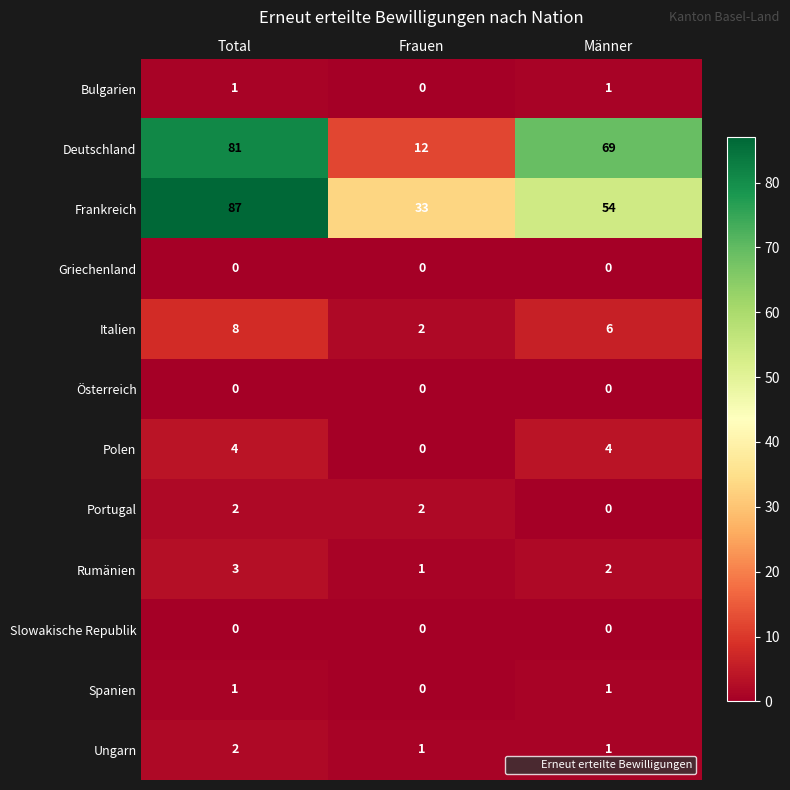

Which series has the largest total across all categories?

Frankreich